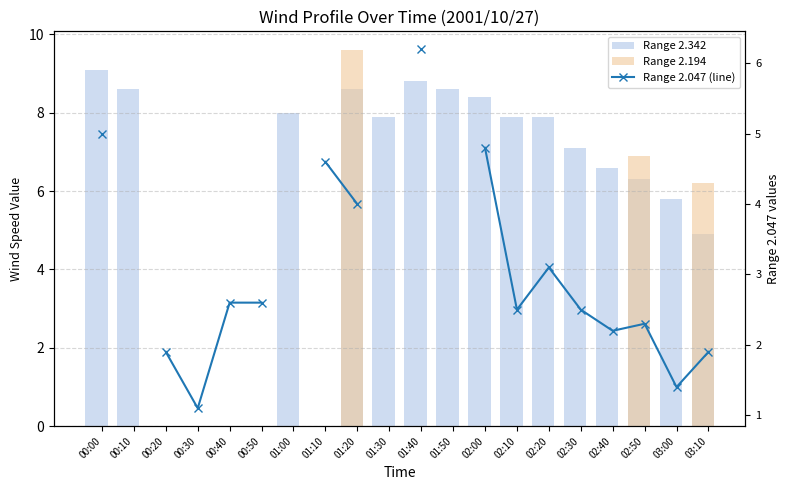

Which series has the widest spread of values?

Range 2.194